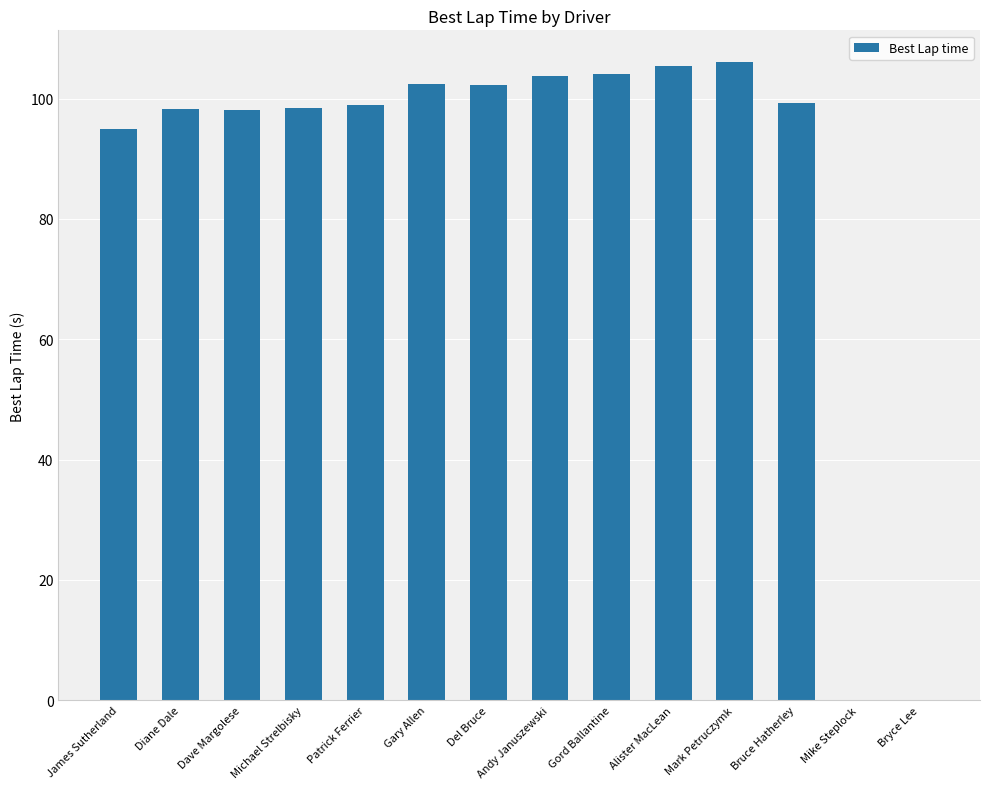

How many data points does each series have?

14